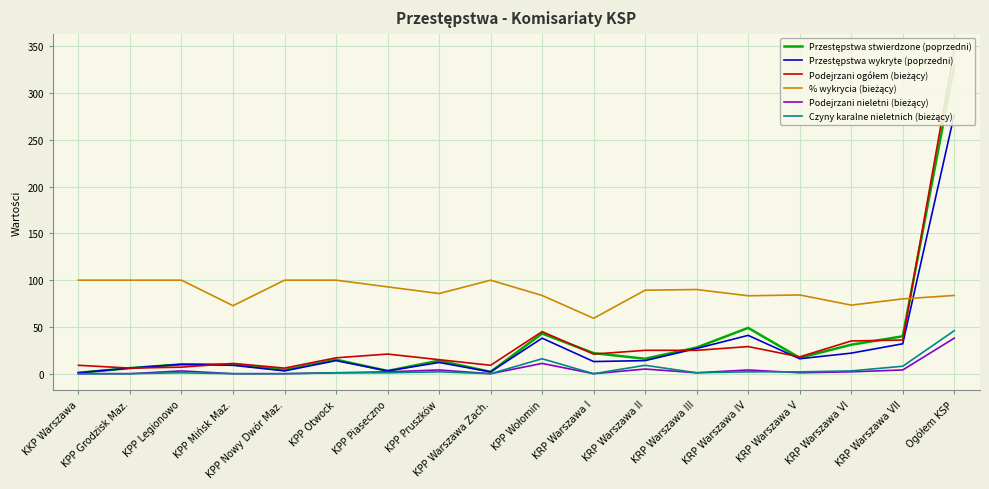

Reading left to right, what are all the values shown in this chart?

Przestępstwa stwierdzone (poprzedni): 1.0	6.0	10.0	10.0	4.0	15.0	3.0	14.0	2.0	43.0	22.0	16.0	28.0	49.0	17.0	31.0	40.0	329.0
Przestępstwa wykryte (poprzedni): 1.0	6.0	10.0	9.0	3.0	14.0	3.0	12.0	2.0	38.0	13.0	14.0	27.0	41.0	16.0	22.0	32.0	277.0
Podejrzani ogółem (bieżący): 9.0	6.0	7.0	11.0	6.0	17.0	21.0	15.0	9.0	45.0	21.0	25.0	25.0	29.0	18.0	35.0	36.0	346.0
% wykrycia (bieżący): 100.0	100.0	100.0	72.7	100.0	100.0	92.9	85.7	100.0	83.6	59.3	89.3	90.0	83.3	84.2	73.3	80.0	83.7
Podejrzani nieletni (bieżący): 0.0	0.0	3.0	0.0	0.0	1.0	2.0	4.0	0.0	11.0	0.0	5.0	1.0	4.0	1.0	2.0	4.0	38.0
Czyny karalne nieletnich (bieżący): 0.0	0.0	1.0	0.0	0.0	1.0	1.0	2.0	0.0	16.0	0.0	9.0	1.0	2.0	2.0	3.0	8.0	46.0